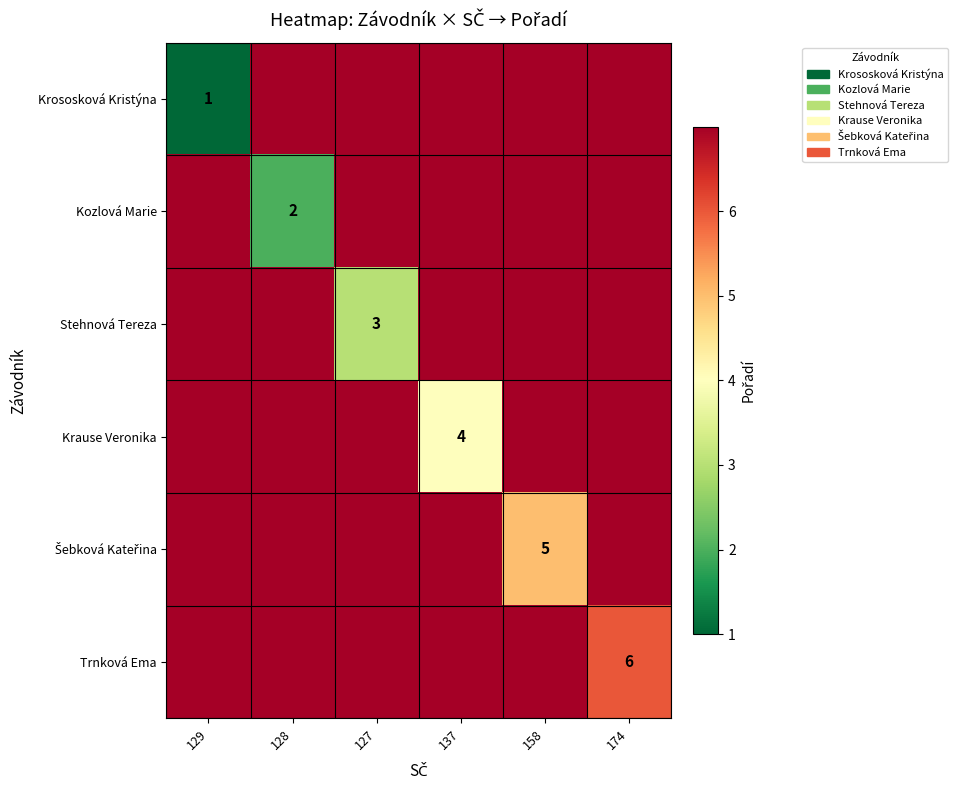

How many distinct data groups are displayed?

6